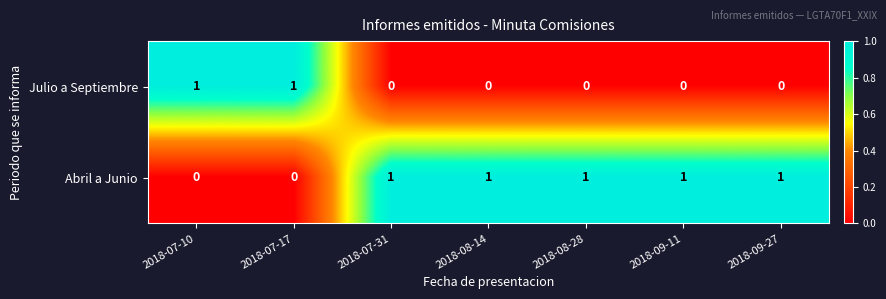

Reading left to right, list all the values displayed in this chart.

Julio a Septiembre: 1	1	0	0	0	0	0
Abril a Junio: 0	0	1	1	1	1	1